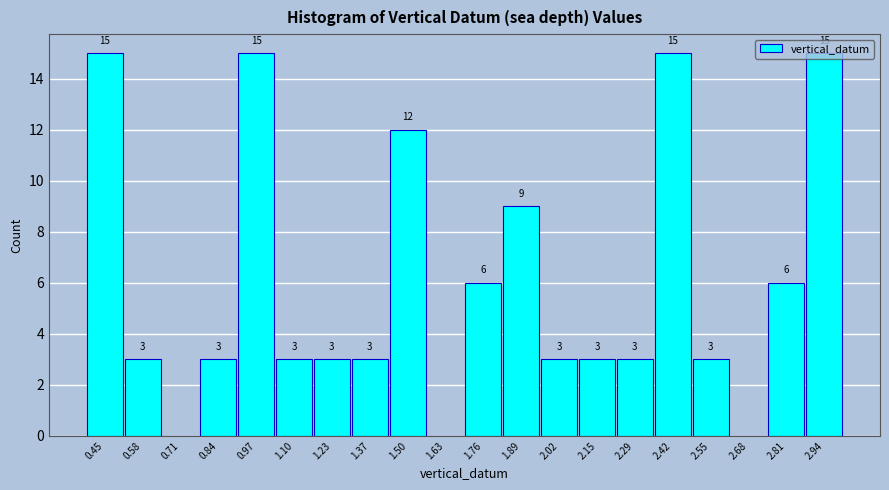

What is the sum of the values at 1.63 and 2.29?

3